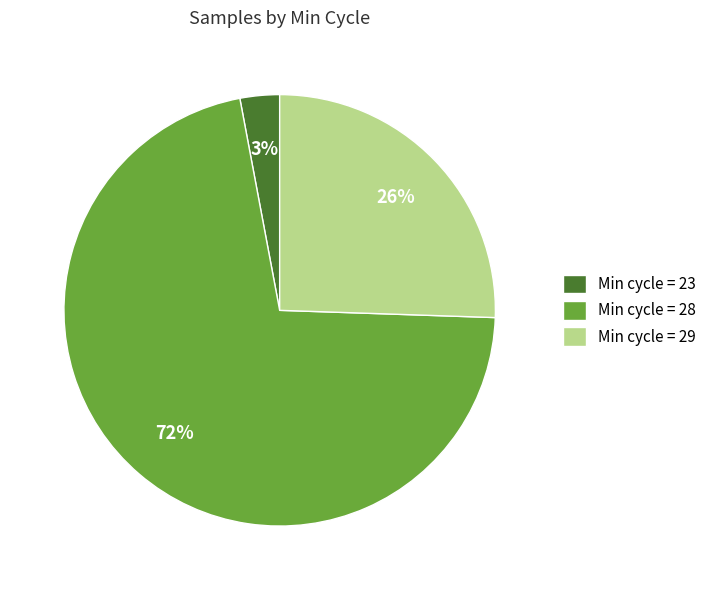

To the nearest percent, what percentage of the pie is Min cycle = 29?

26%